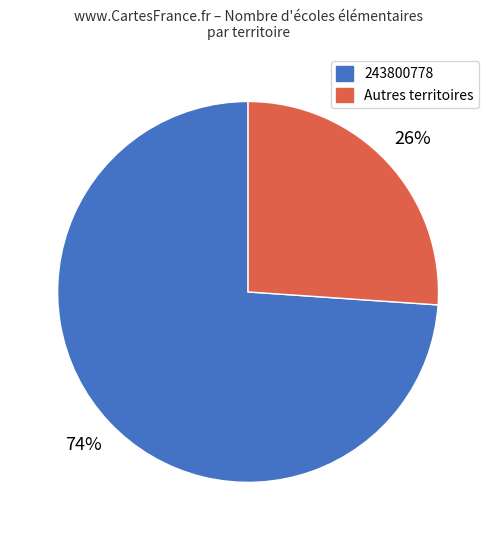

Does any single category account for the majority?

Yes